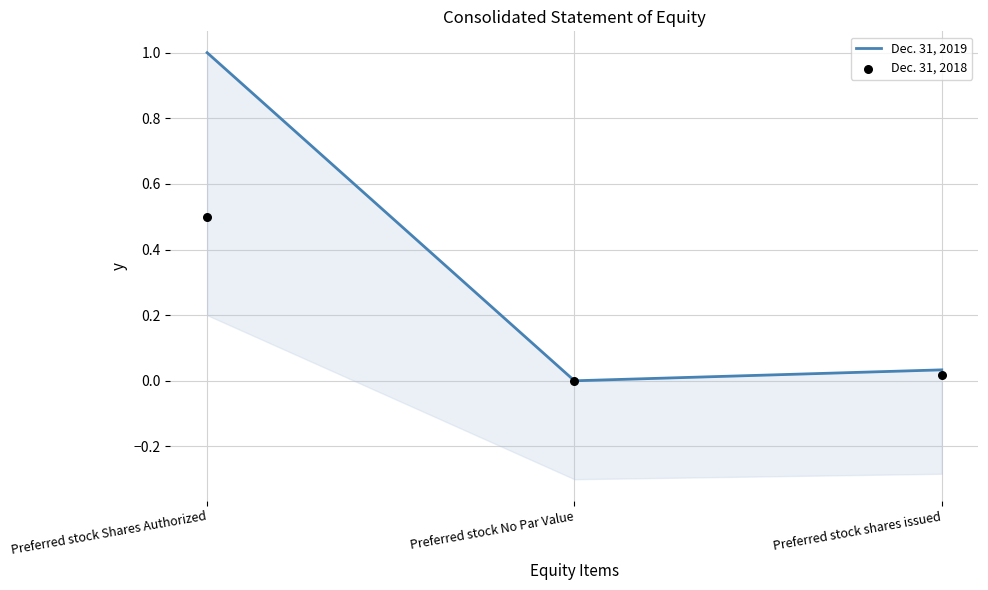

What is the total value across all series at Preferred stock Shares Authorized?

1.5